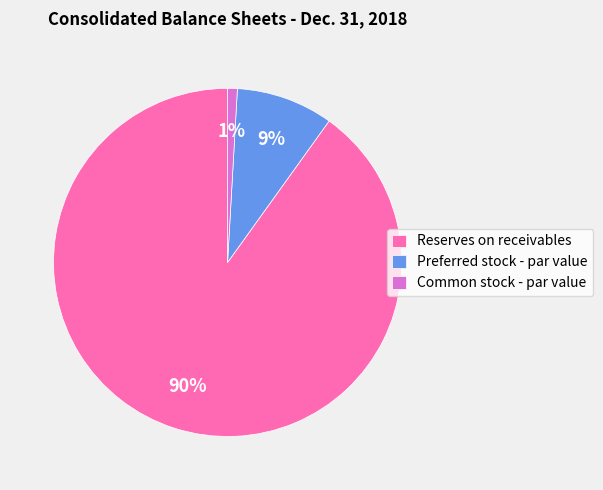

What is the smallest slice in the pie chart?

Common stock - par value